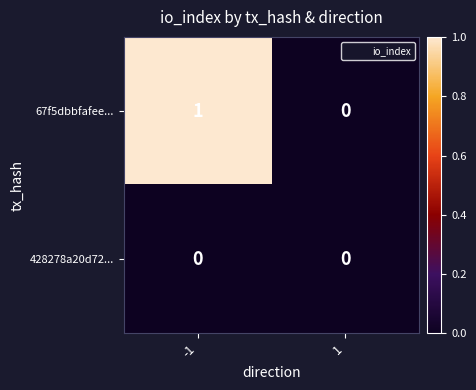

At which category is the sum across all series the highest?

-1